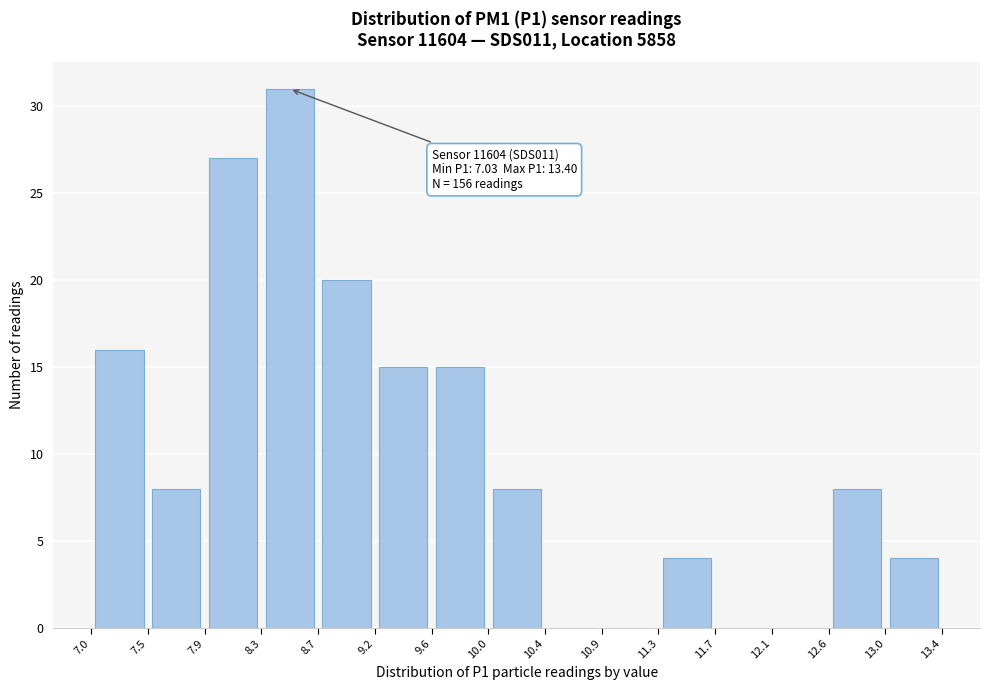

Over which range of the x-axis is the bar tallest?

8.3 to 8.7